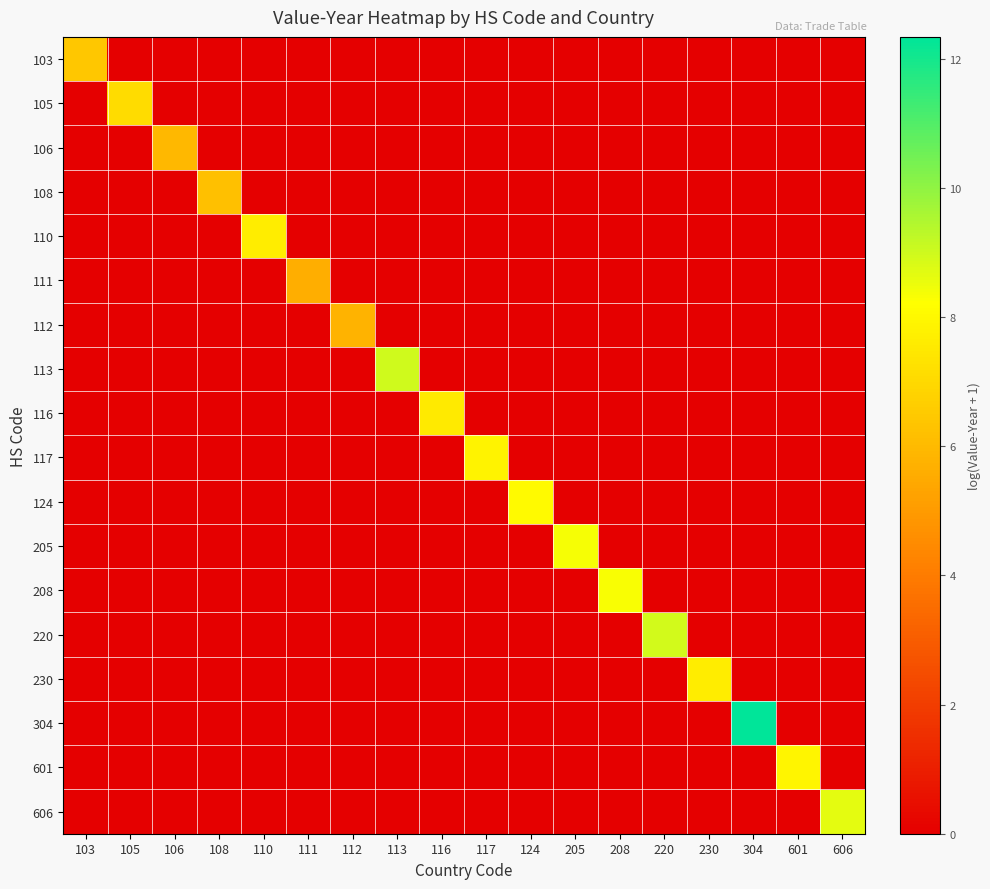

Reading left to right, list all the values displayed in this chart.

103: 103=6.4	105=0.0	106=0.0	108=0.0	110=0.0	111=0.0	112=0.0	113=0.0	116=0.0	117=0.0	124=0.0	205=0.0	208=0.0	220=0.0	230=0.0	304=0.0	601=0.0	606=0.0
105: 103=0.0	105=7.1	106=0.0	108=0.0	110=0.0	111=0.0	112=0.0	113=0.0	116=0.0	117=0.0	124=0.0	205=0.0	208=0.0	220=0.0	230=0.0	304=0.0	601=0.0	606=0.0
106: 103=0.0	105=0.0	106=5.9	108=0.0	110=0.0	111=0.0	112=0.0	113=0.0	116=0.0	117=0.0	124=0.0	205=0.0	208=0.0	220=0.0	230=0.0	304=0.0	601=0.0	606=0.0
108: 103=0.0	105=0.0	106=0.0	108=6.2	110=0.0	111=0.0	112=0.0	113=0.0	116=0.0	117=0.0	124=0.0	205=0.0	208=0.0	220=0.0	230=0.0	304=0.0	601=0.0	606=0.0
110: 103=0.0	105=0.0	106=0.0	108=0.0	110=7.6	111=0.0	112=0.0	113=0.0	116=0.0	117=0.0	124=0.0	205=0.0	208=0.0	220=0.0	230=0.0	304=0.0	601=0.0	606=0.0
111: 103=0.0	105=0.0	106=0.0	108=0.0	110=0.0	111=5.6	112=0.0	113=0.0	116=0.0	117=0.0	124=0.0	205=0.0	208=0.0	220=0.0	230=0.0	304=0.0	601=0.0	606=0.0
112: 103=0.0	105=0.0	106=0.0	108=0.0	110=0.0	111=0.0	112=5.8	113=0.0	116=0.0	117=0.0	124=0.0	205=0.0	208=0.0	220=0.0	230=0.0	304=0.0	601=0.0	606=0.0
113: 103=0.0	105=0.0	106=0.0	108=0.0	110=0.0	111=0.0	112=0.0	113=9.0	116=0.0	117=0.0	124=0.0	205=0.0	208=0.0	220=0.0	230=0.0	304=0.0	601=0.0	606=0.0
116: 103=0.0	105=0.0	106=0.0	108=0.0	110=0.0	111=0.0	112=0.0	113=0.0	116=7.6	117=0.0	124=0.0	205=0.0	208=0.0	220=0.0	230=0.0	304=0.0	601=0.0	606=0.0
117: 103=0.0	105=0.0	106=0.0	108=0.0	110=0.0	111=0.0	112=0.0	113=0.0	116=0.0	117=7.8	124=0.0	205=0.0	208=0.0	220=0.0	230=0.0	304=0.0	601=0.0	606=0.0
124: 103=0.0	105=0.0	106=0.0	108=0.0	110=0.0	111=0.0	112=0.0	113=0.0	116=0.0	117=0.0	124=8.1	205=0.0	208=0.0	220=0.0	230=0.0	304=0.0	601=0.0	606=0.0
205: 103=0.0	105=0.0	106=0.0	108=0.0	110=0.0	111=0.0	112=0.0	113=0.0	116=0.0	117=0.0	124=0.0	205=8.4	208=0.0	220=0.0	230=0.0	304=0.0	601=0.0	606=0.0
208: 103=0.0	105=0.0	106=0.0	108=0.0	110=0.0	111=0.0	112=0.0	113=0.0	116=0.0	117=0.0	124=0.0	205=0.0	208=8.3	220=0.0	230=0.0	304=0.0	601=0.0	606=0.0
220: 103=0.0	105=0.0	106=0.0	108=0.0	110=0.0	111=0.0	112=0.0	113=0.0	116=0.0	117=0.0	124=0.0	205=0.0	208=0.0	220=8.9	230=0.0	304=0.0	601=0.0	606=0.0
230: 103=0.0	105=0.0	106=0.0	108=0.0	110=0.0	111=0.0	112=0.0	113=0.0	116=0.0	117=0.0	124=0.0	205=0.0	208=0.0	220=0.0	230=7.6	304=0.0	601=0.0	606=0.0
304: 103=0.0	105=0.0	106=0.0	108=0.0	110=0.0	111=0.0	112=0.0	113=0.0	116=0.0	117=0.0	124=0.0	205=0.0	208=0.0	220=0.0	230=0.0	304=12.3	601=0.0	606=0.0
601: 103=0.0	105=0.0	106=0.0	108=0.0	110=0.0	111=0.0	112=0.0	113=0.0	116=0.0	117=0.0	124=0.0	205=0.0	208=0.0	220=0.0	230=0.0	304=0.0	601=7.9	606=0.0
606: 103=0.0	105=0.0	106=0.0	108=0.0	110=0.0	111=0.0	112=0.0	113=0.0	116=0.0	117=0.0	124=0.0	205=0.0	208=0.0	220=0.0	230=0.0	304=0.0	601=0.0	606=8.6